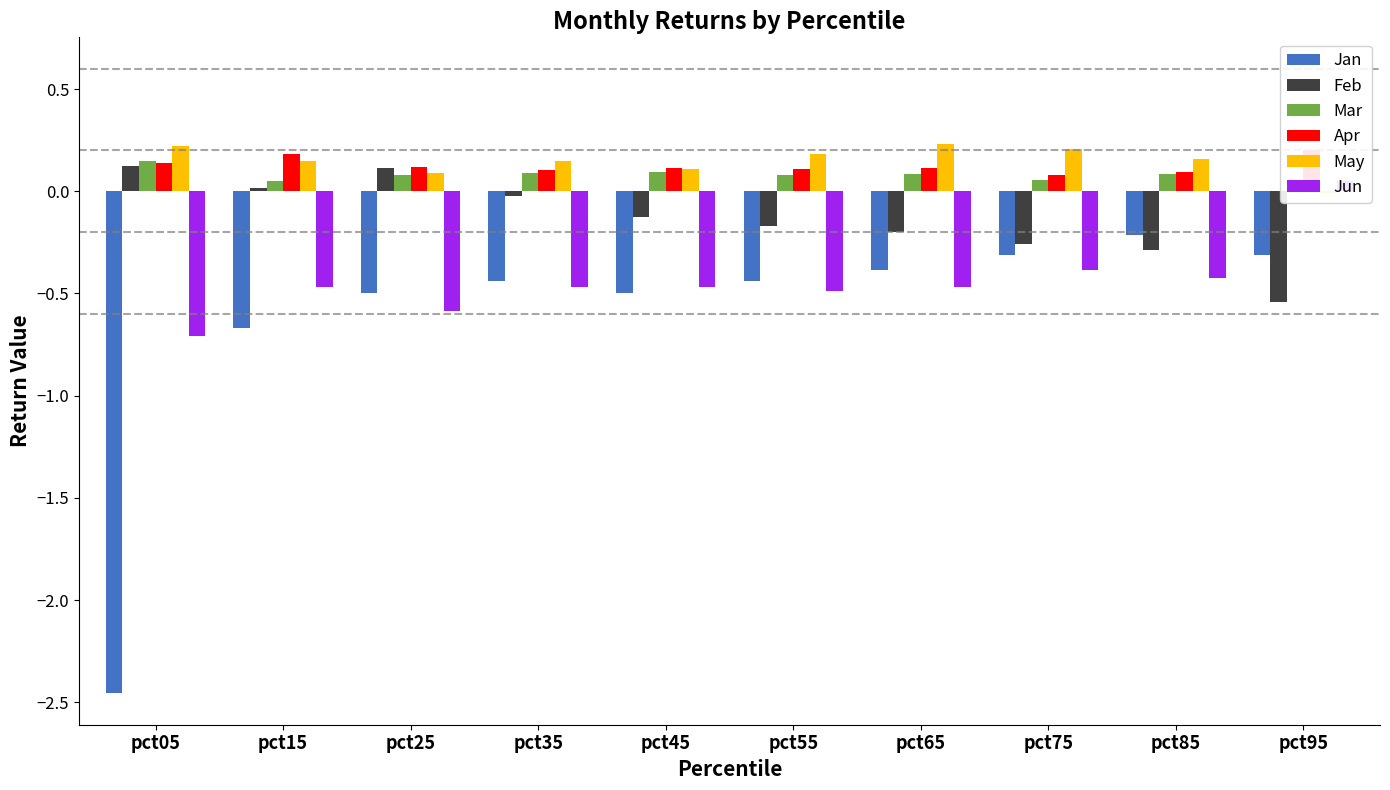

Reading right to left, what are all the values shown in this chart?

Jan: -0.3	-0.2	-0.3	-0.4	-0.4	-0.5	-0.4	-0.5	-0.7	-2.5
Feb: -0.5	-0.3	-0.3	-0.2	-0.2	-0.1	-0.0	0.1	0.0	0.1
Mar: 0.0	0.1	0.1	0.1	0.1	0.1	0.1	0.1	0.0	0.1
Apr: 0.2	0.1	0.1	0.1	0.1	0.1	0.1	0.1	0.2	0.1
May: -0.0	0.2	0.2	0.2	0.2	0.1	0.1	0.1	0.1	0.2
Jun: 0.1	-0.4	-0.4	-0.5	-0.5	-0.5	-0.5	-0.6	-0.5	-0.7